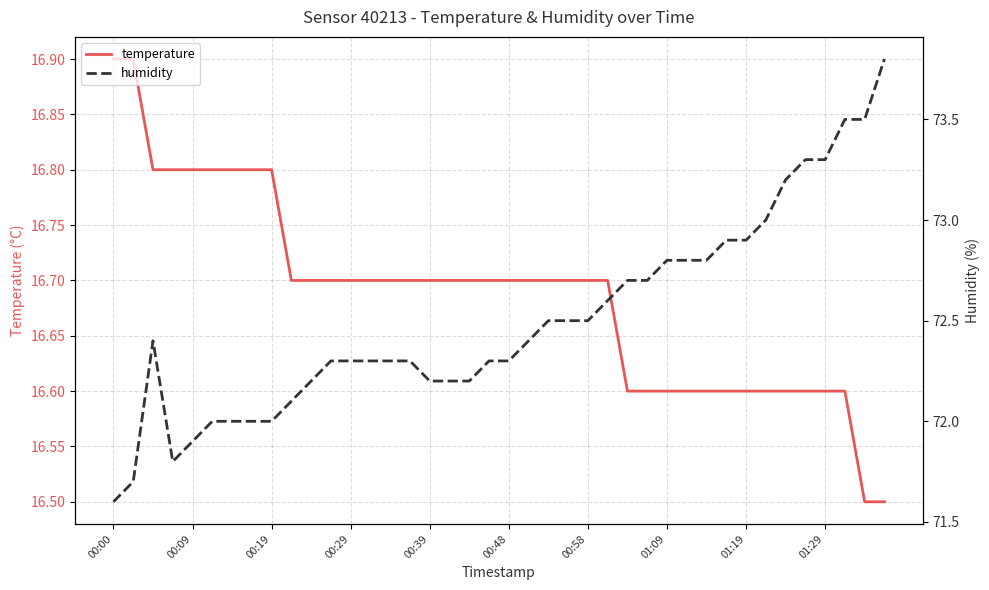

What is the highest value of the temperature series?

16.9